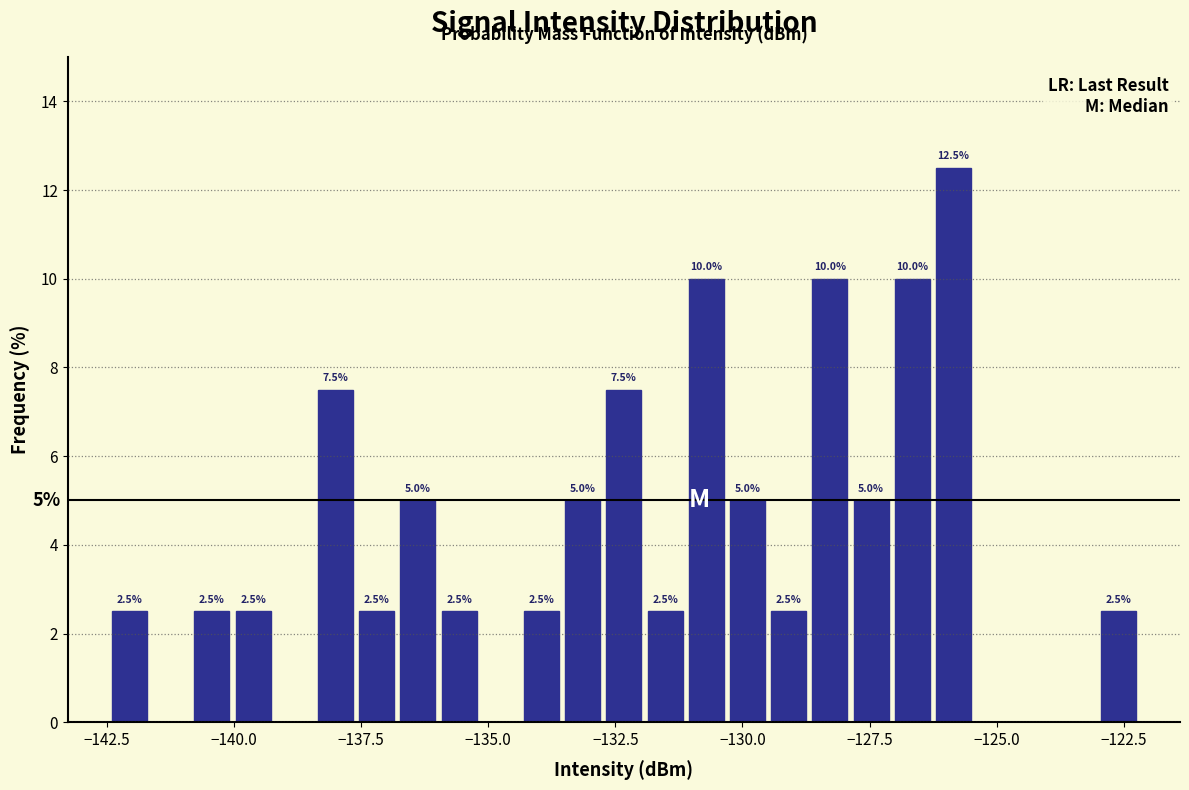

Read against the x-axis, roughly where is the centre of the tallest bar?

-126.0